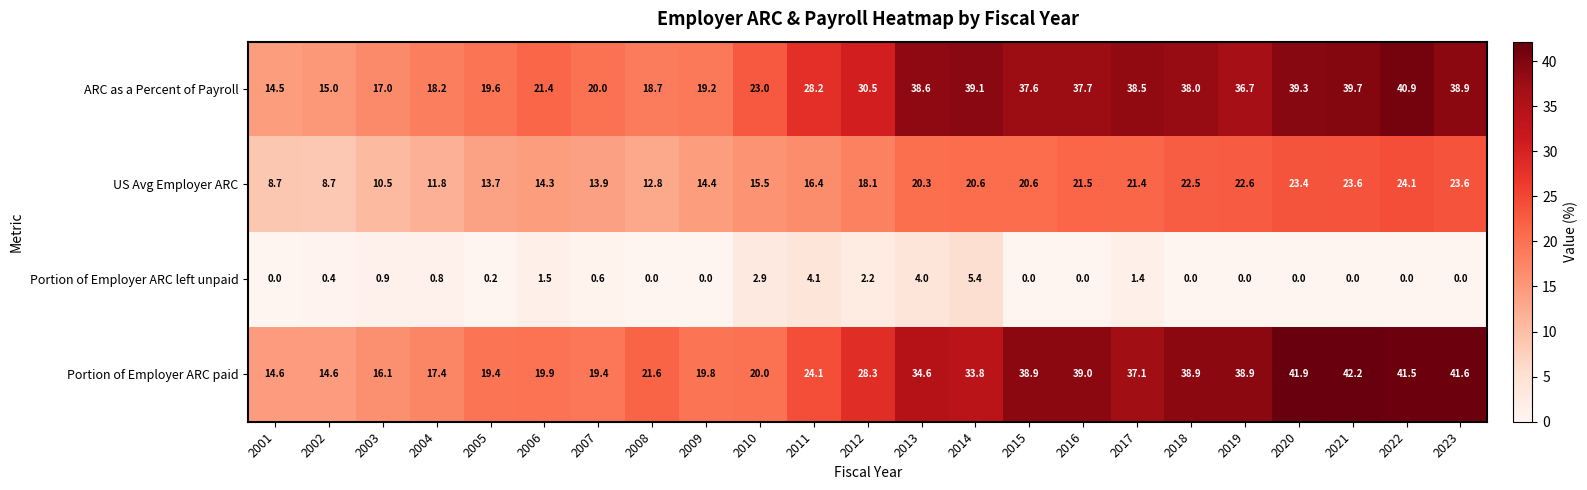

Which series has the largest total across all categories?

ARC as a Percent of Payroll